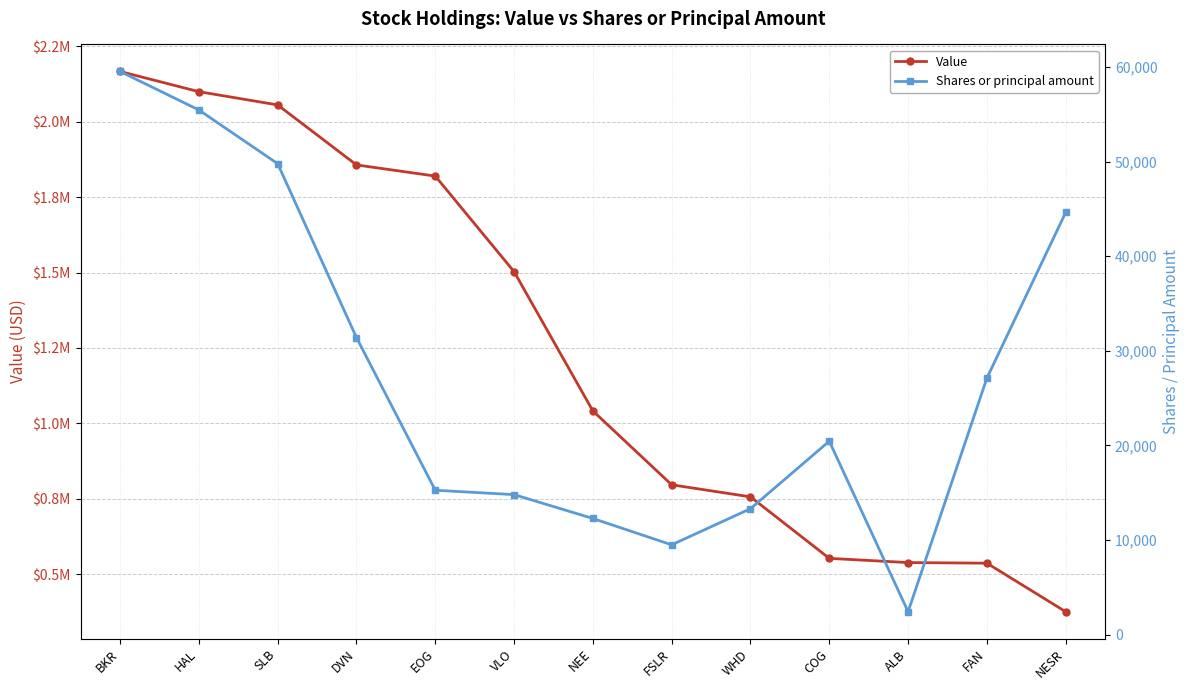

Does the chart have visible grid lines?

Yes